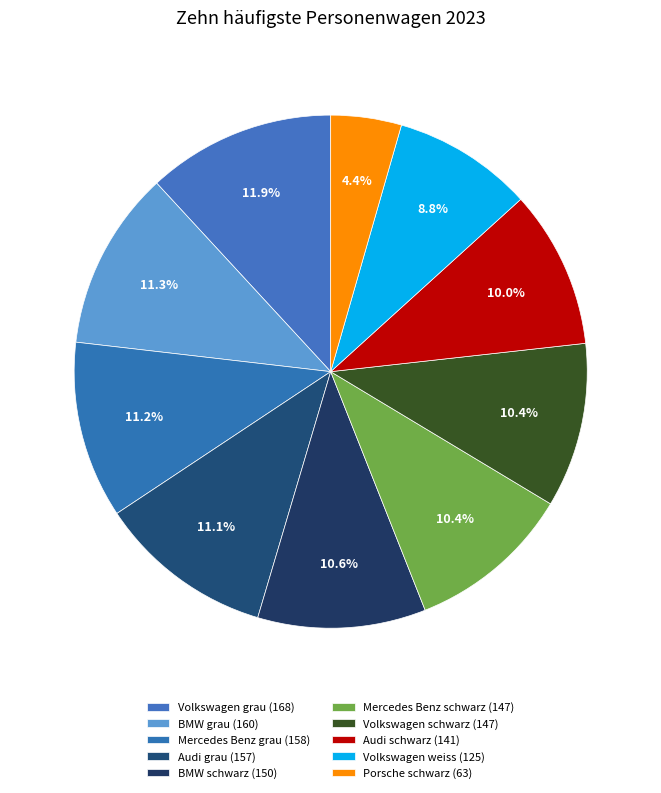

Count the number of slices in the pie.

10